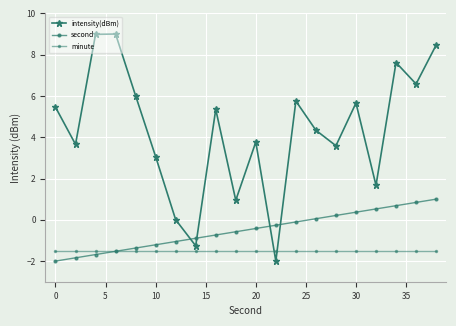

Which series ends up on top after the final intersection of minute and second?

second